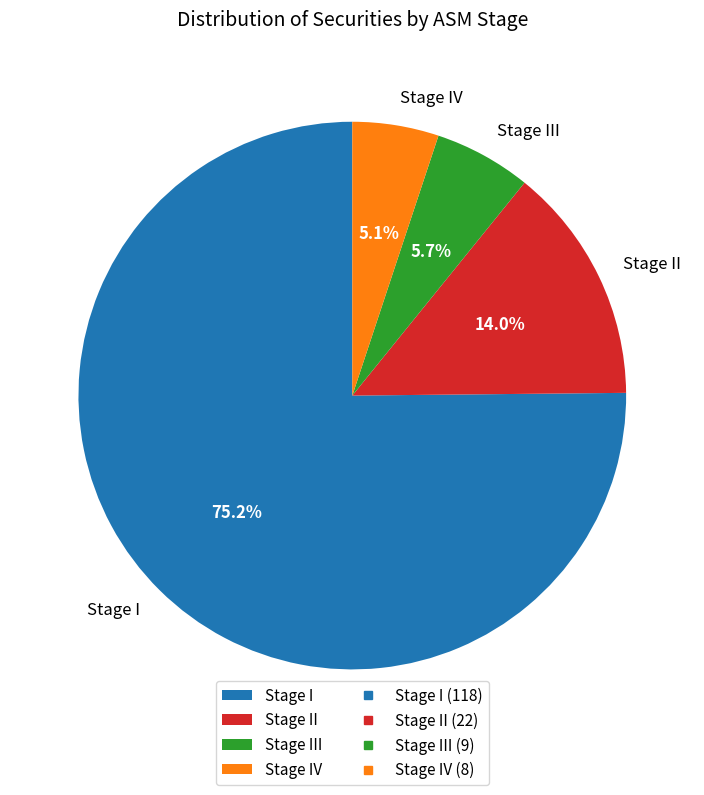

Is it true that Stage IV is 5% of the pie?

True